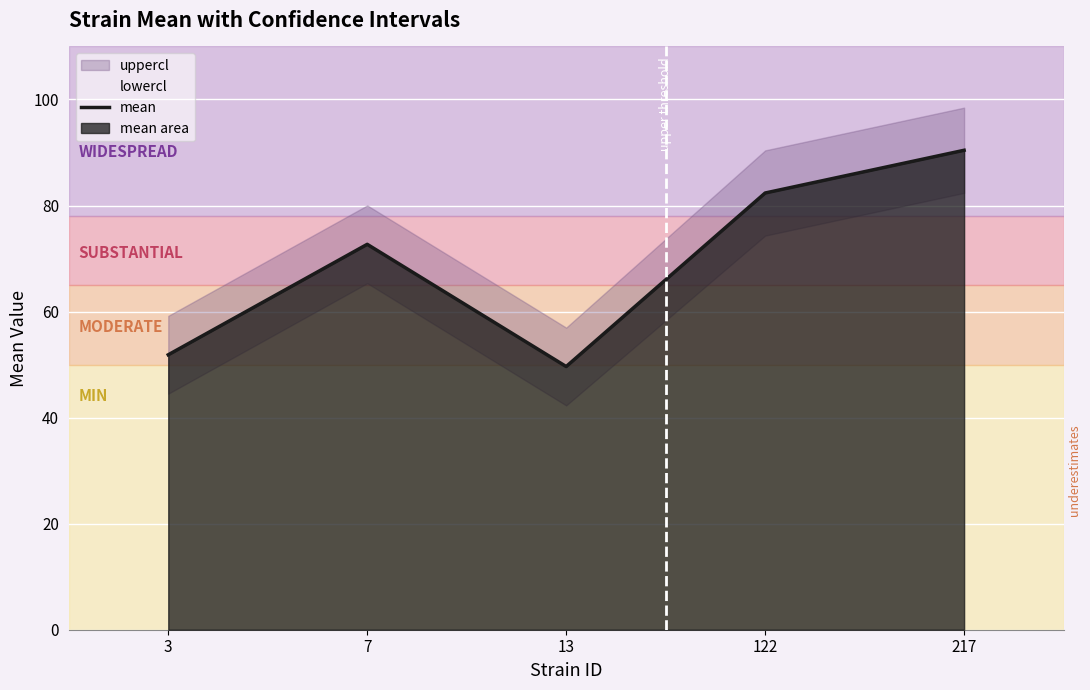

Rank the categories by value from lowest to highest.

13, 3, 7, 122, 217